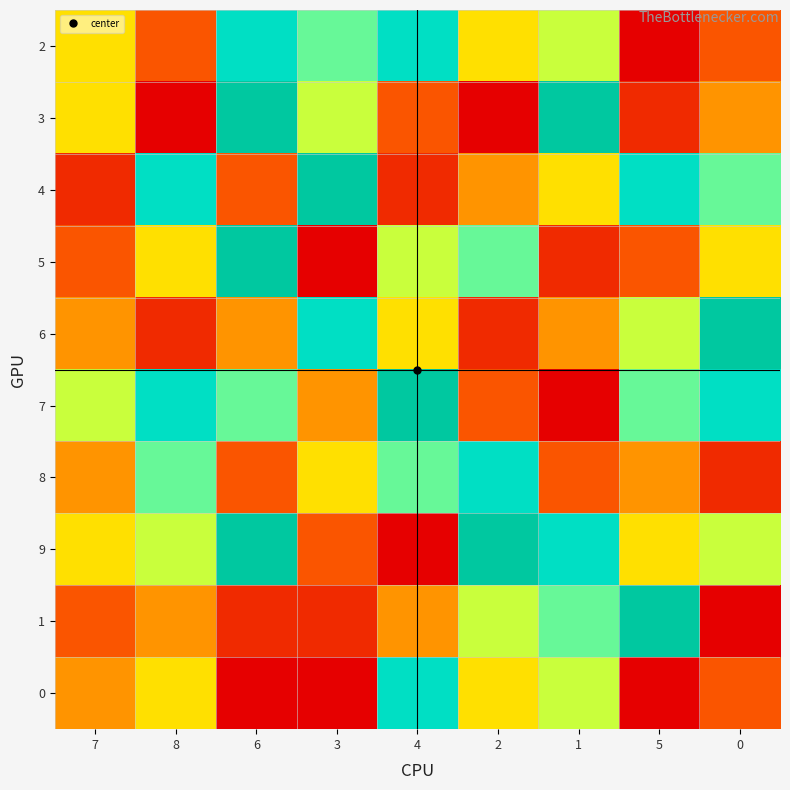

What is the difference between the highest and lowest values at 5?

8